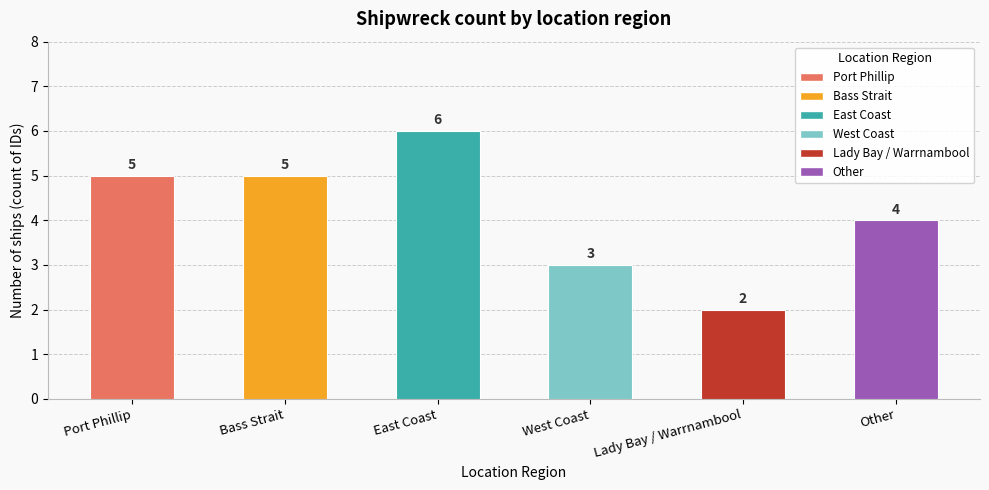

At which category does the chart reach its minimum across all series?

Lady Bay / Warrnambool